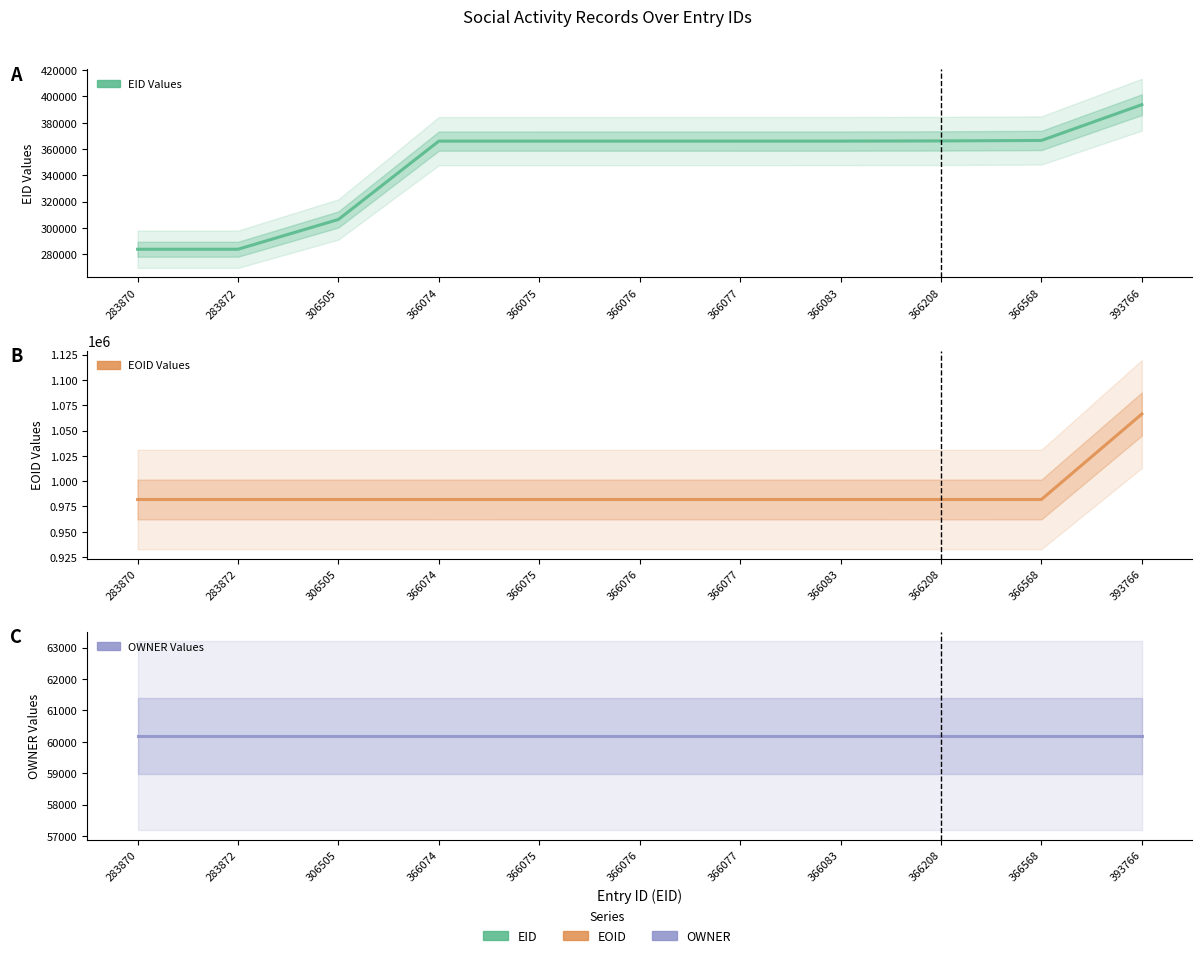

What are all the series names shown in the legend?

EID Values, EOID Values, OWNER Values